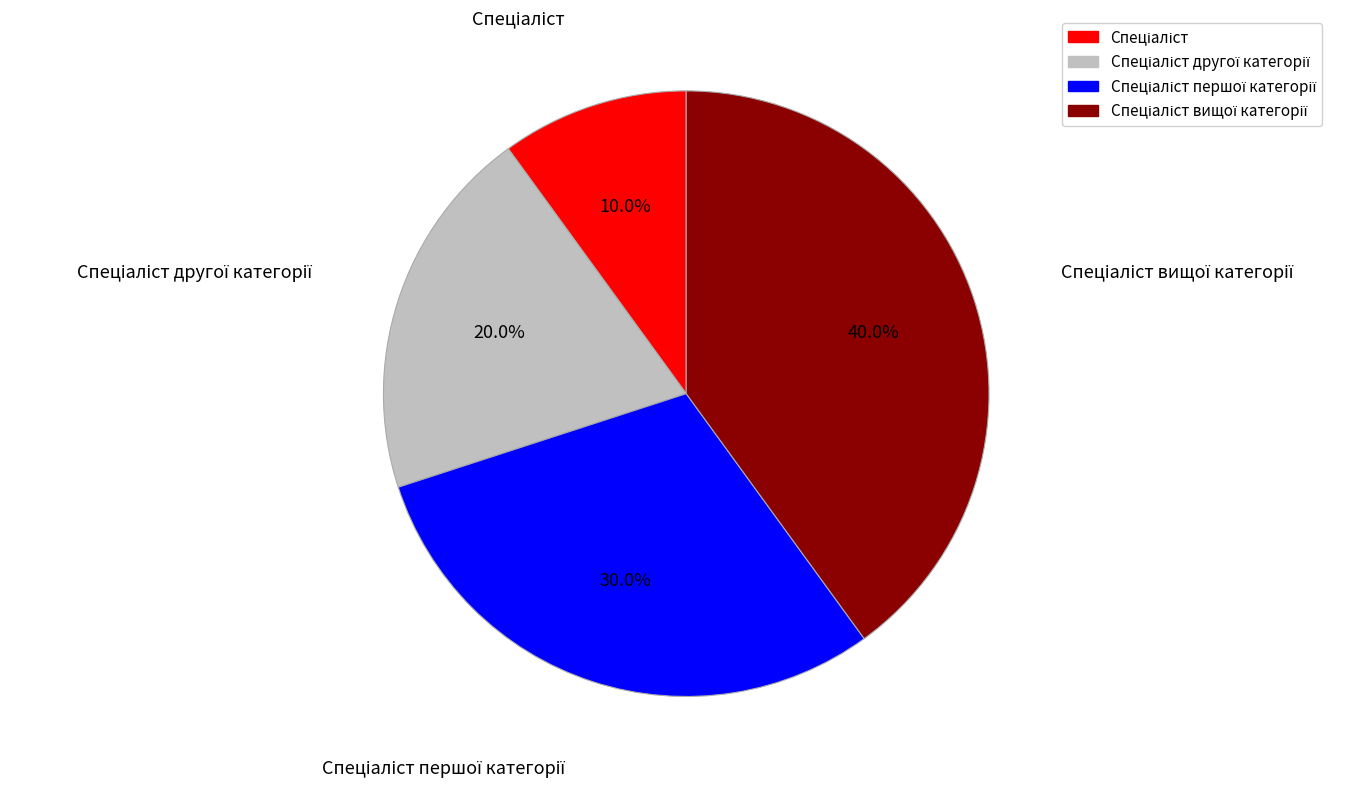

How many segments does this pie chart have?

4